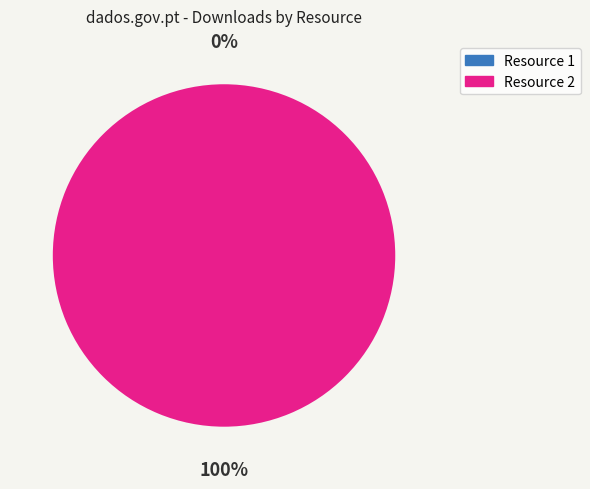

What percentage do 08538006-a7dc-4811-8439-0c607be4e0d7 and 4e52dcd8-d61e-40e5-b743-63a372c8dcd4 together represent?

100.0%